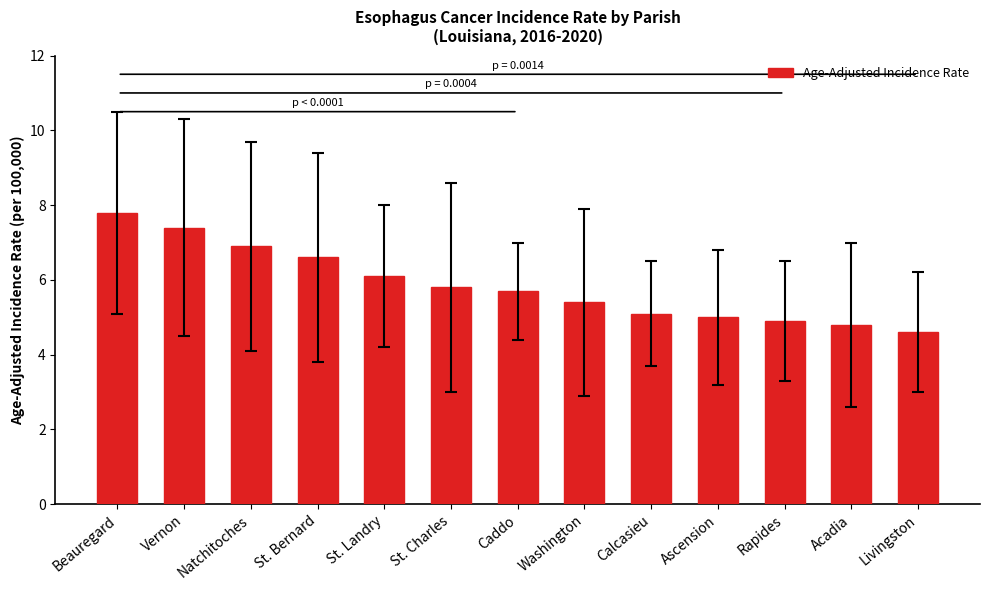

What is the difference between the values at Beauregard and Livingston?

3.2